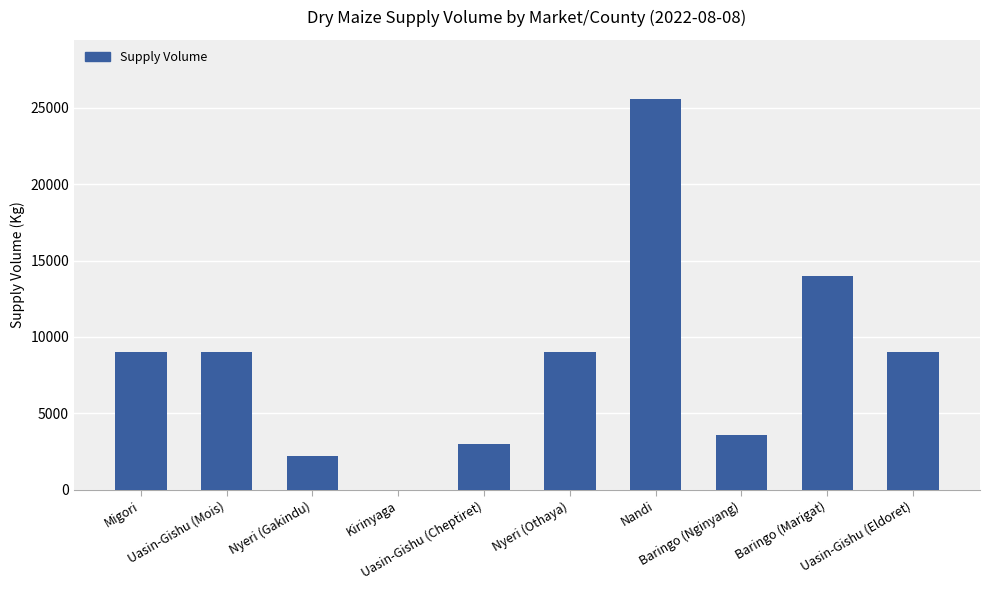

Reading left to right, extract all data points from this chart.

9000	9000	2200	0	3000	9000	25600	3600	14000	9000